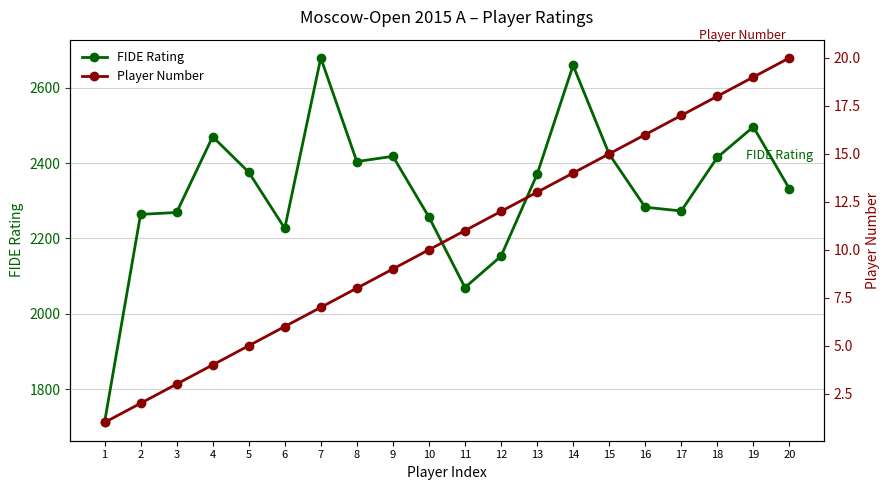

True or false: Player Number and FIDE Rating cross at least once.

False